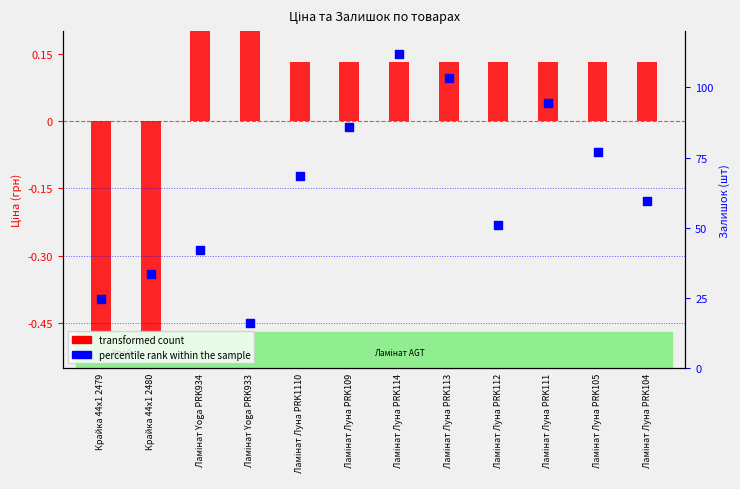

What are all the series names shown in the legend?

transformed count, percentile rank within the sample